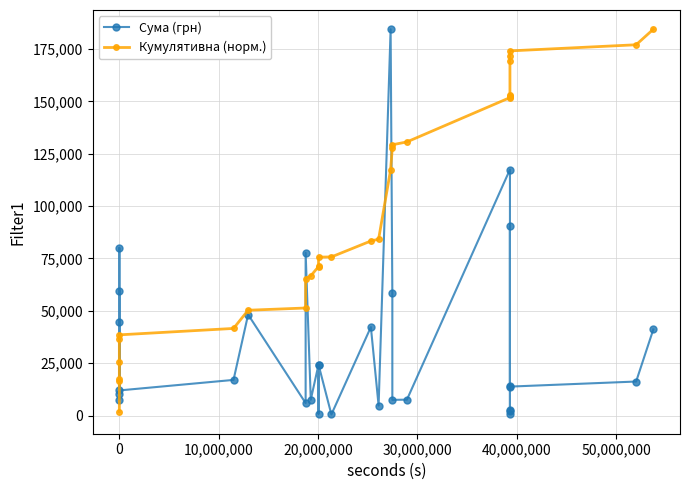

How many data points does each series have?

30